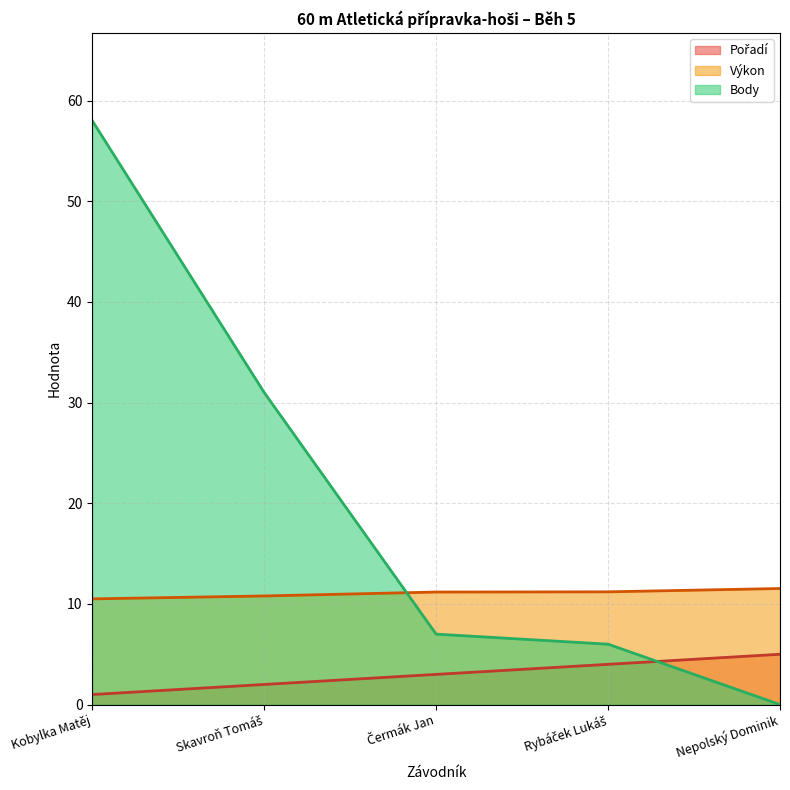

Does the chart have visible grid lines?

Yes